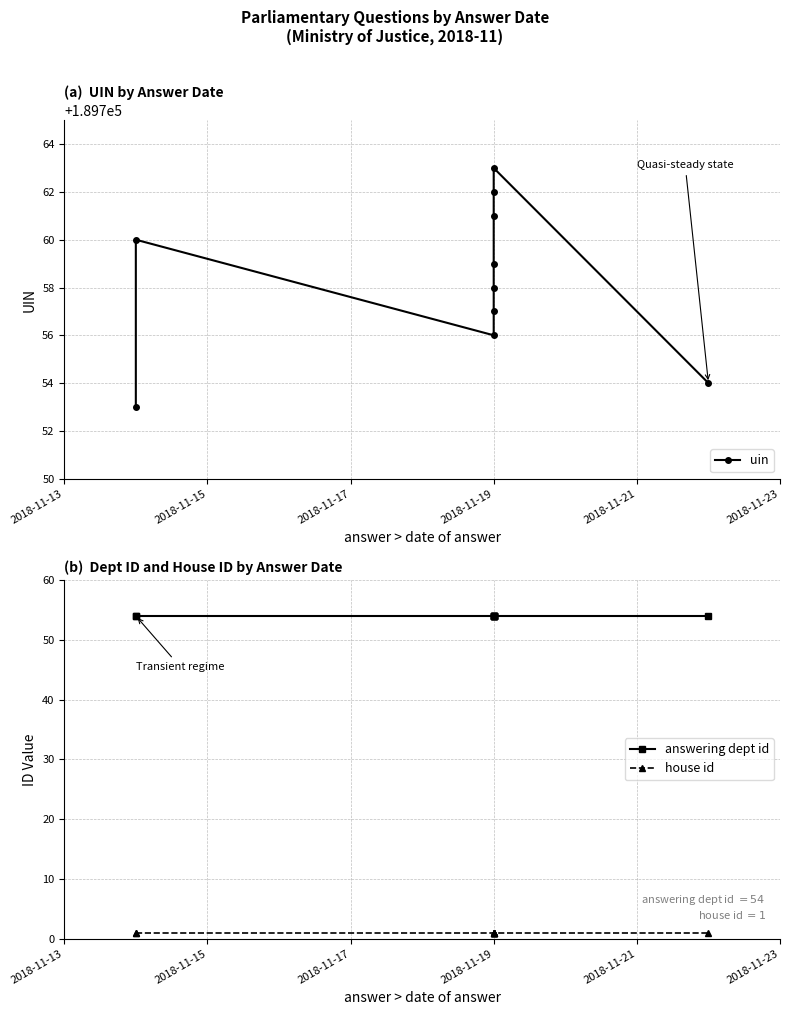

Which series changed the most between 2018-11-13 and 2018-11-17?

uin